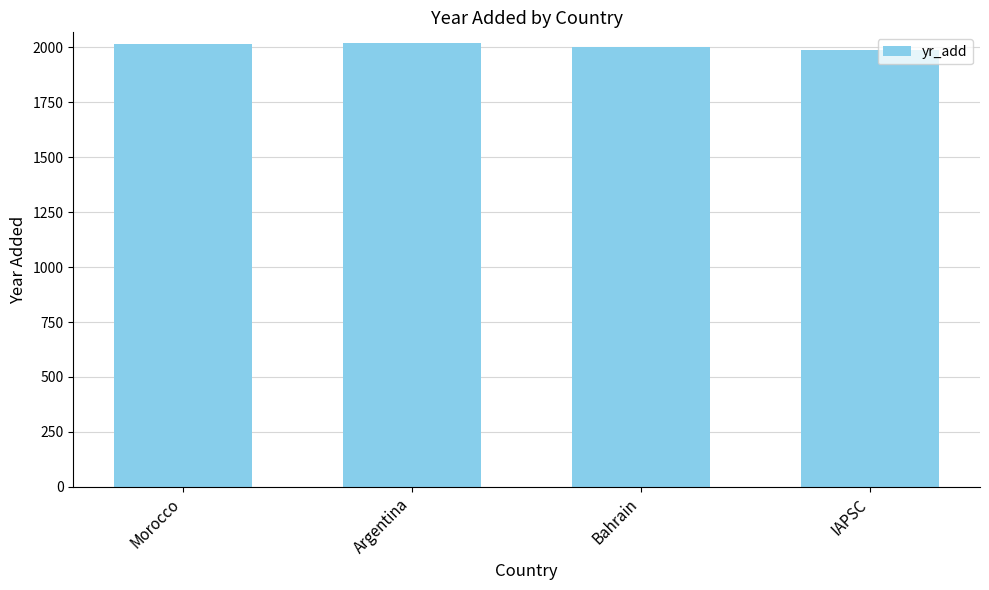

What is the average value?

2007